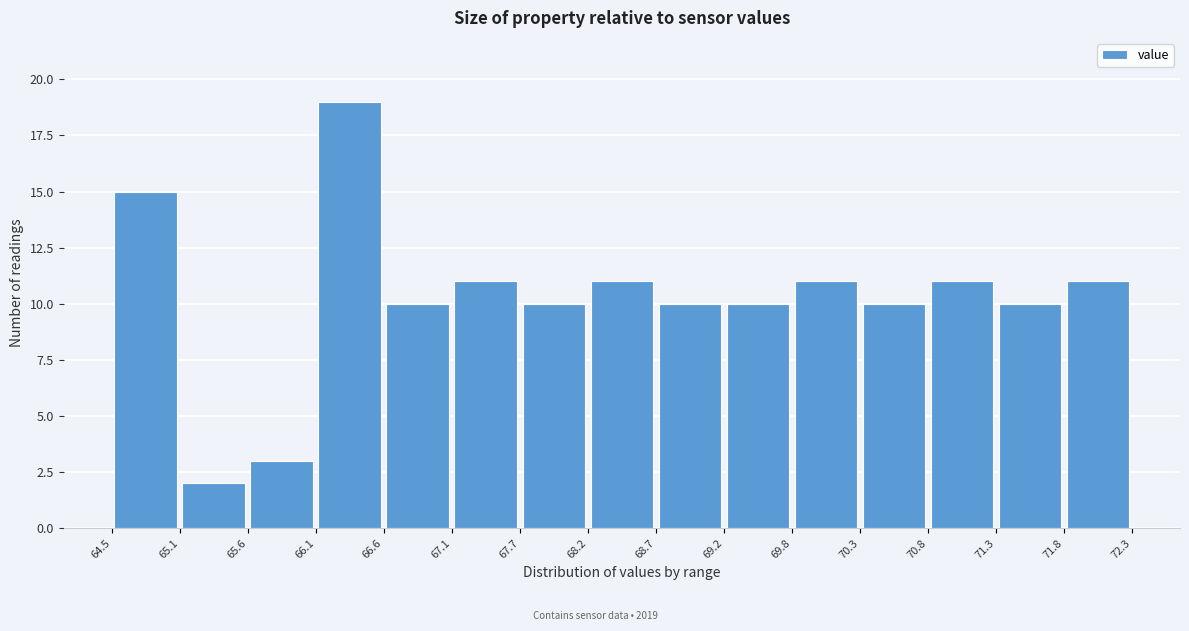

How tall is the bar that spans 68.7 to 69.2 on the x-axis? The values are not printed on the chart, so give them approximately, as read against the axis.

10